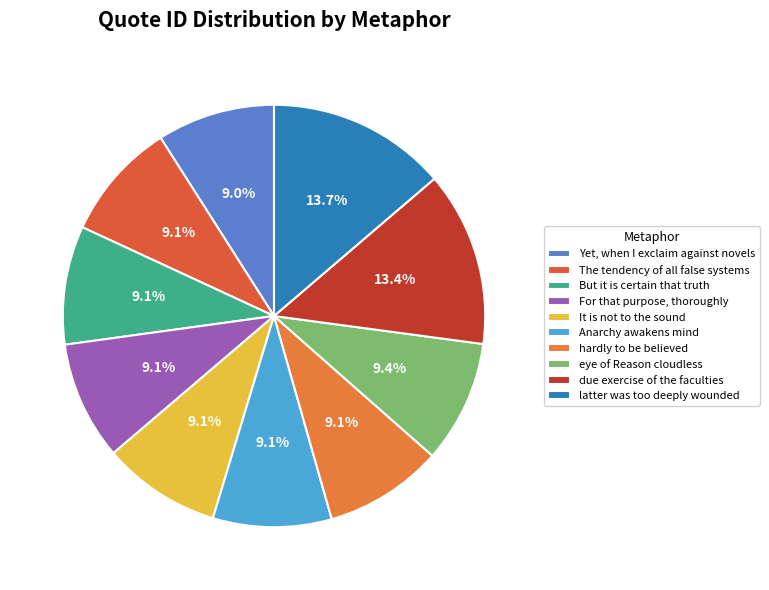

Between eye of Reason cloudless and But it is certain that truth, which is larger?

eye of Reason cloudless